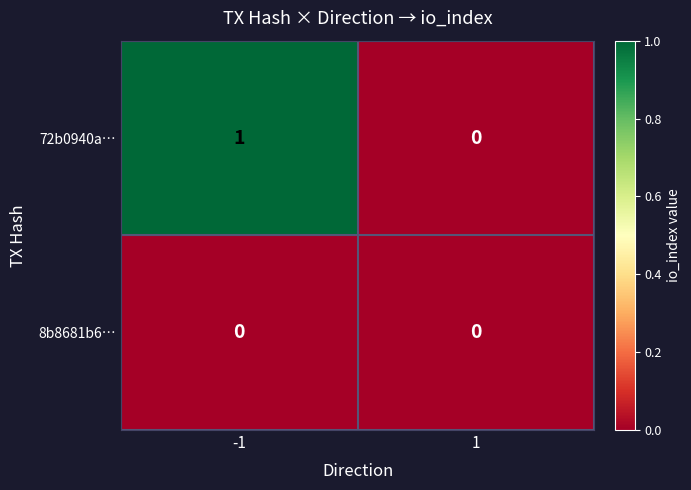

Between -1 and 1, which series saw the biggest shift?

72b0940a…